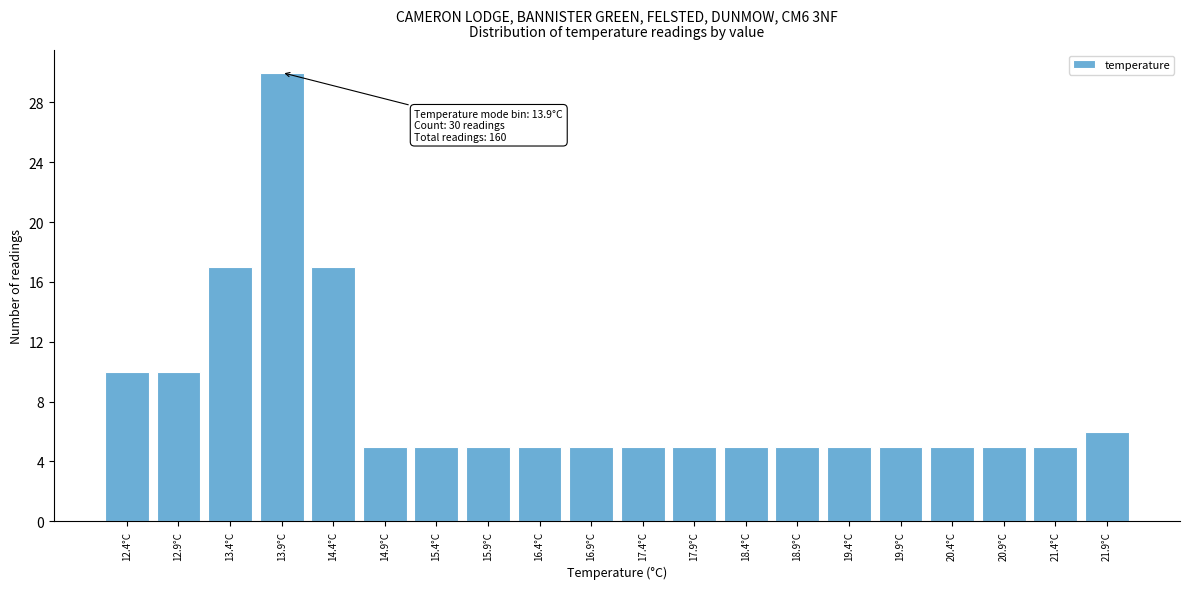

Reading right to left, what are all the values shown in this chart?

21.9°C=6	21.4°C=5	20.9°C=5	20.4°C=5	19.9°C=5	19.4°C=5	18.9°C=5	18.4°C=5	17.9°C=5	17.4°C=5	16.9°C=5	16.4°C=5	15.9°C=5	15.4°C=5	14.9°C=5	14.4°C=17	13.9°C=30	13.4°C=17	12.9°C=10	12.4°C=10